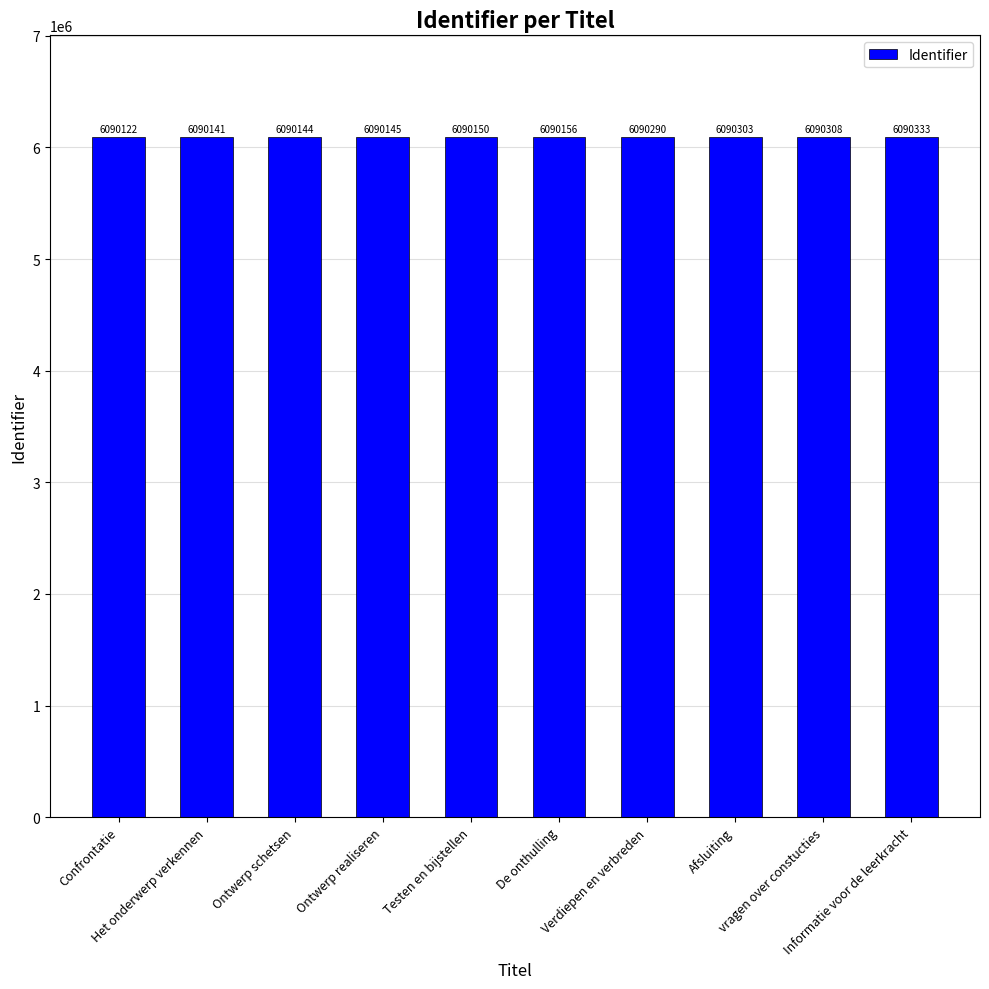

What is the average value?

6090209